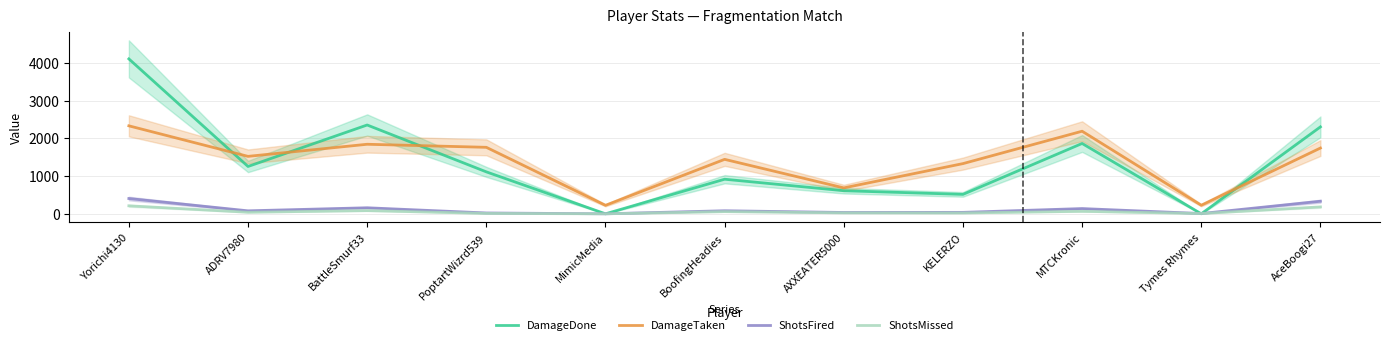

True or false: DamageTaken has a value of 1041 at BattleSmurf33.

False